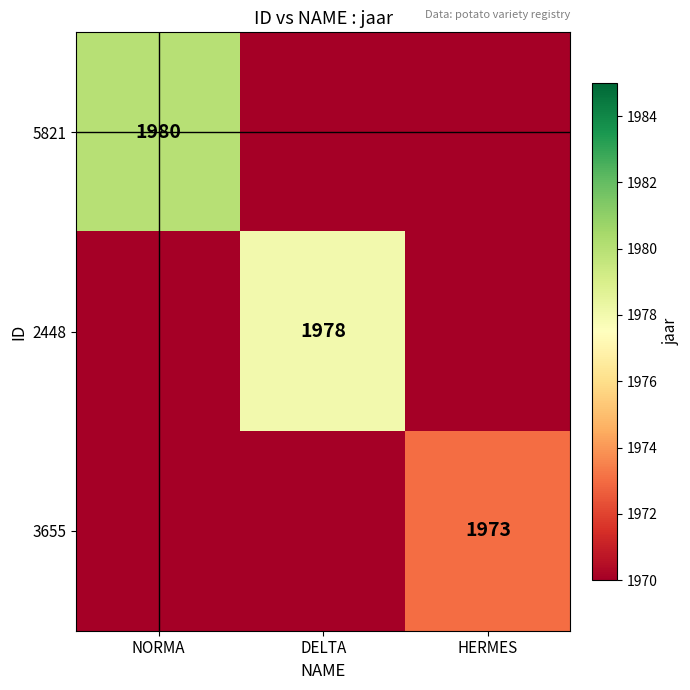

Is the value of 5821 at NORMA greater than the value of 2448 at DELTA?

Yes